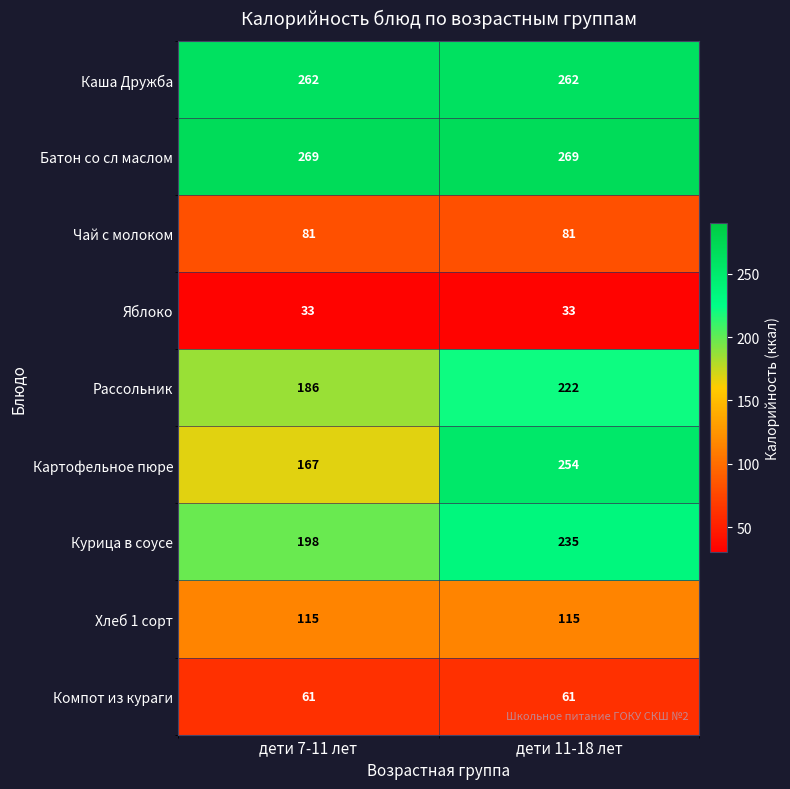

At which category is the sum across all series the highest?

дети 11-18 лет